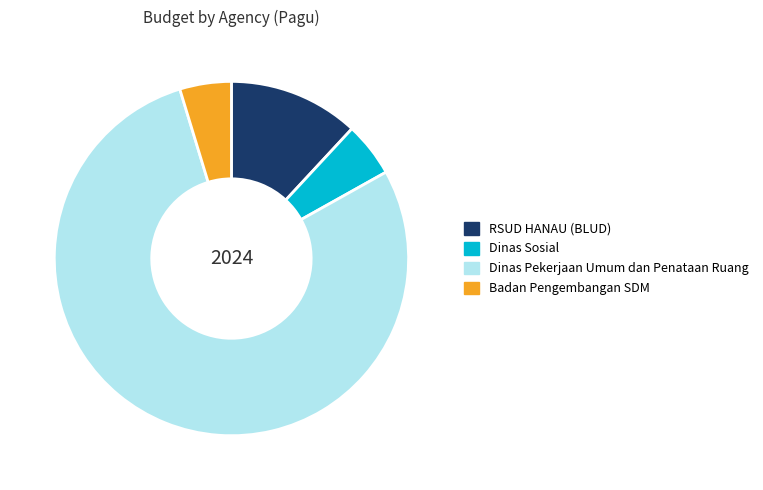

Do Badan Pengembangan SDM and Dinas Sosial together represent more than half of the pie?

No